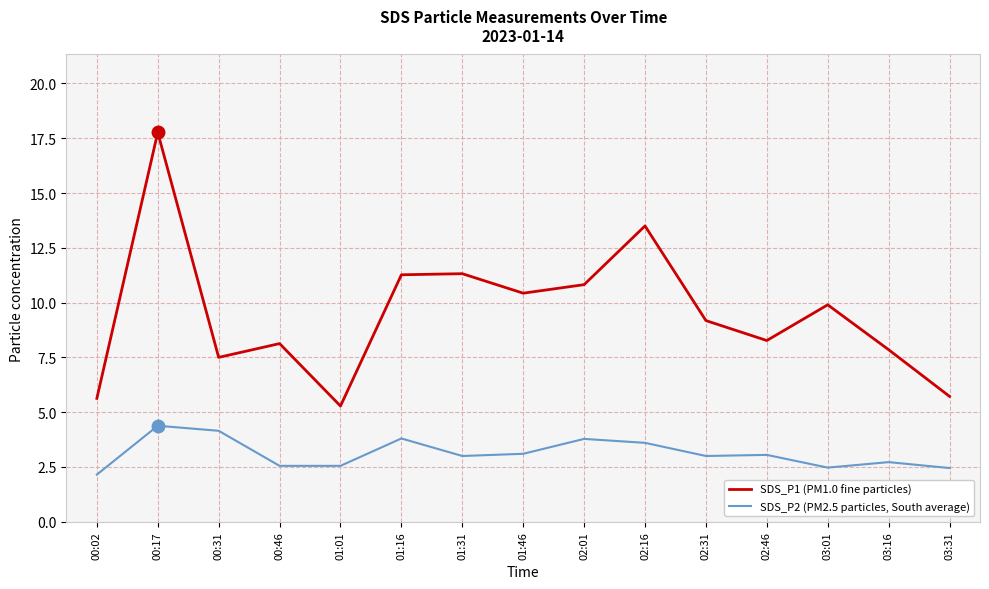

True or false: SDS_P1 (PM1.0 fine particles) and SDS_P2 (PM2.5 particles, South average) cross at least once.

False